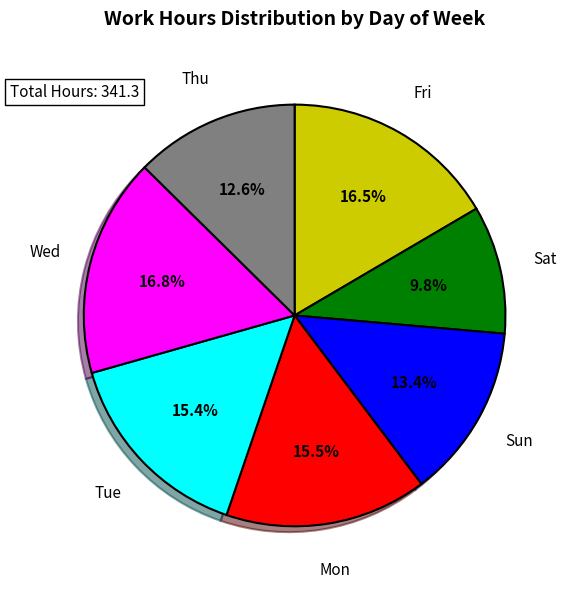

Does any single category account for the majority?

No